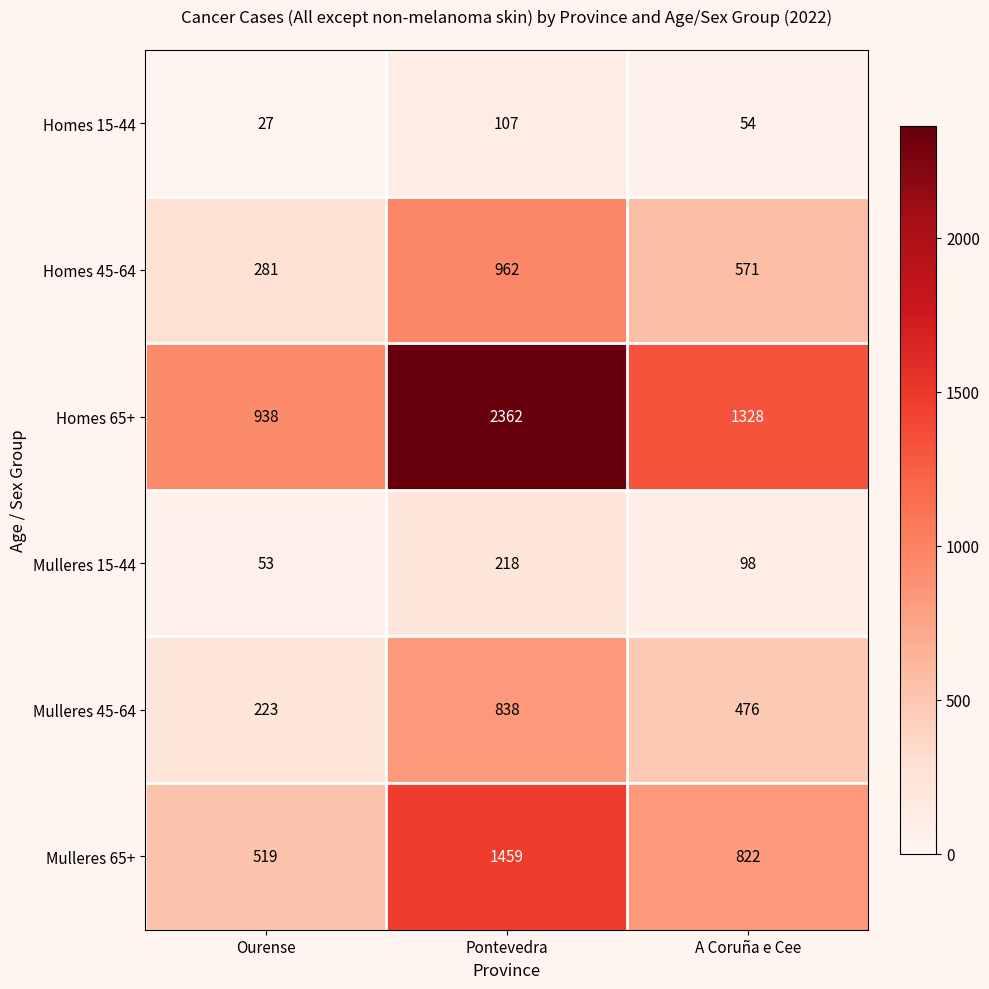

Which series has the largest range (max minus min)?

Homes 65+